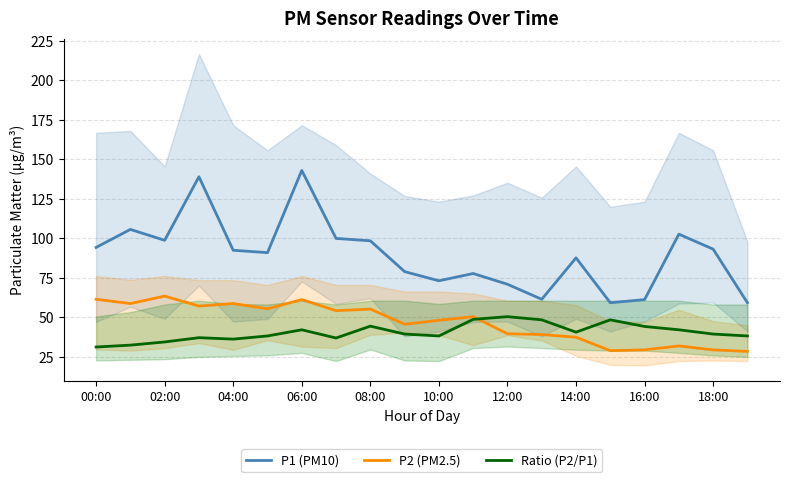

In P2 (PM2.5), how many points are higher than both neighbors (excluding endpoints)?

6